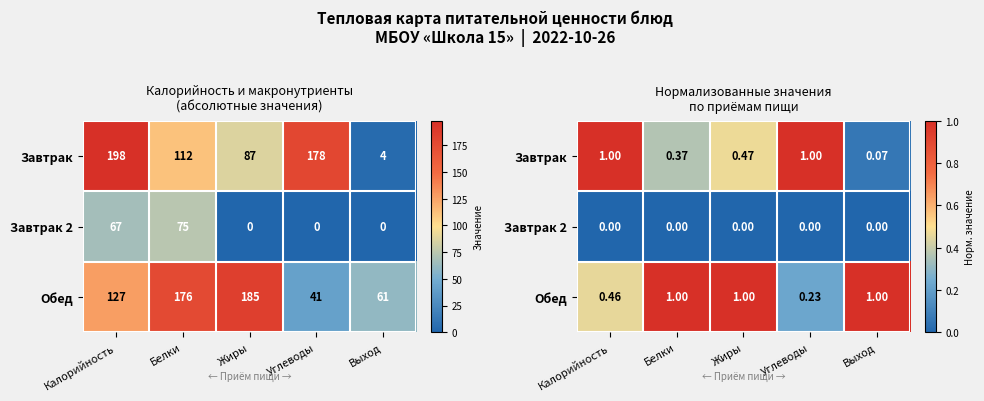

List the series in order of their overall mean, highest first.

Обед, Завтрак, Завтрак 2